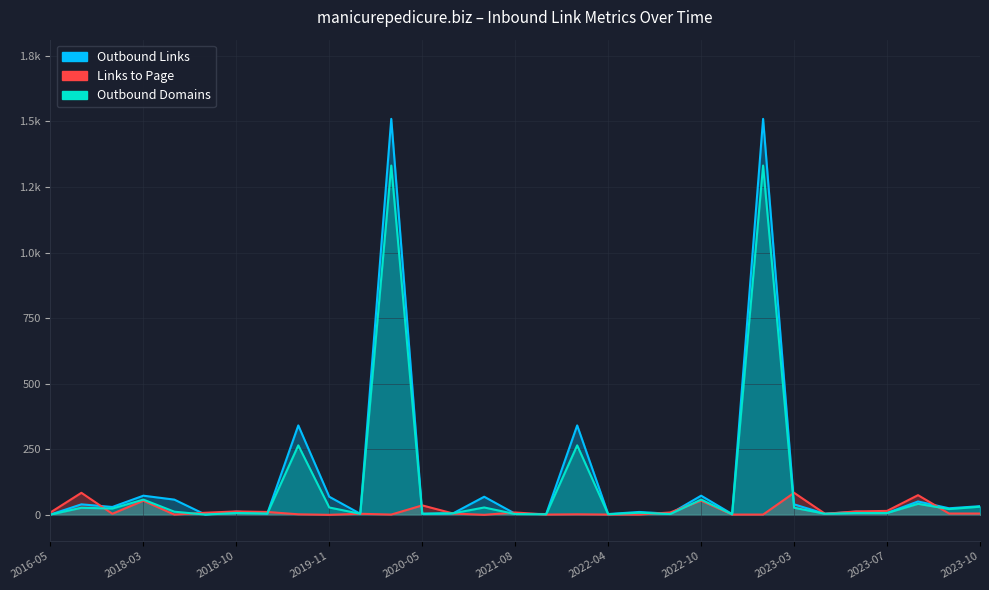

At which label is Outbound_Domains closest to 666?

8